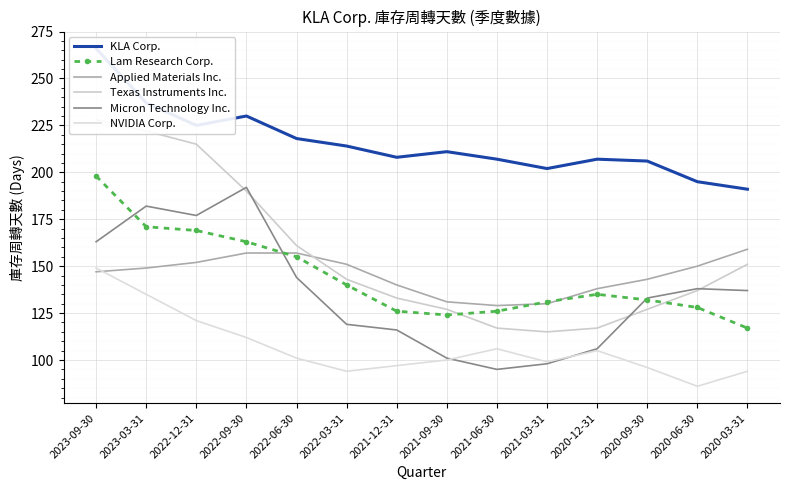

How many interior local valleys does the Texas Instruments Inc. series have?

1